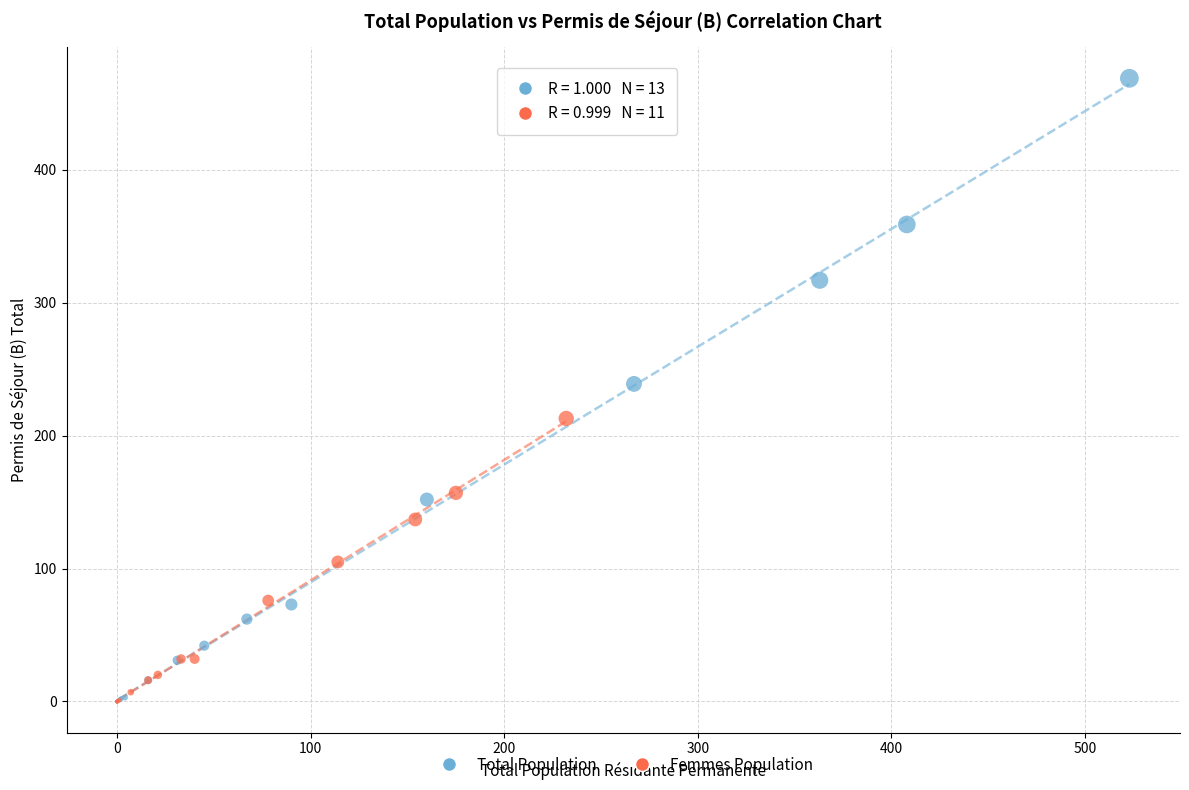

Which series has the largest Y range (max minus min)?

Total Population